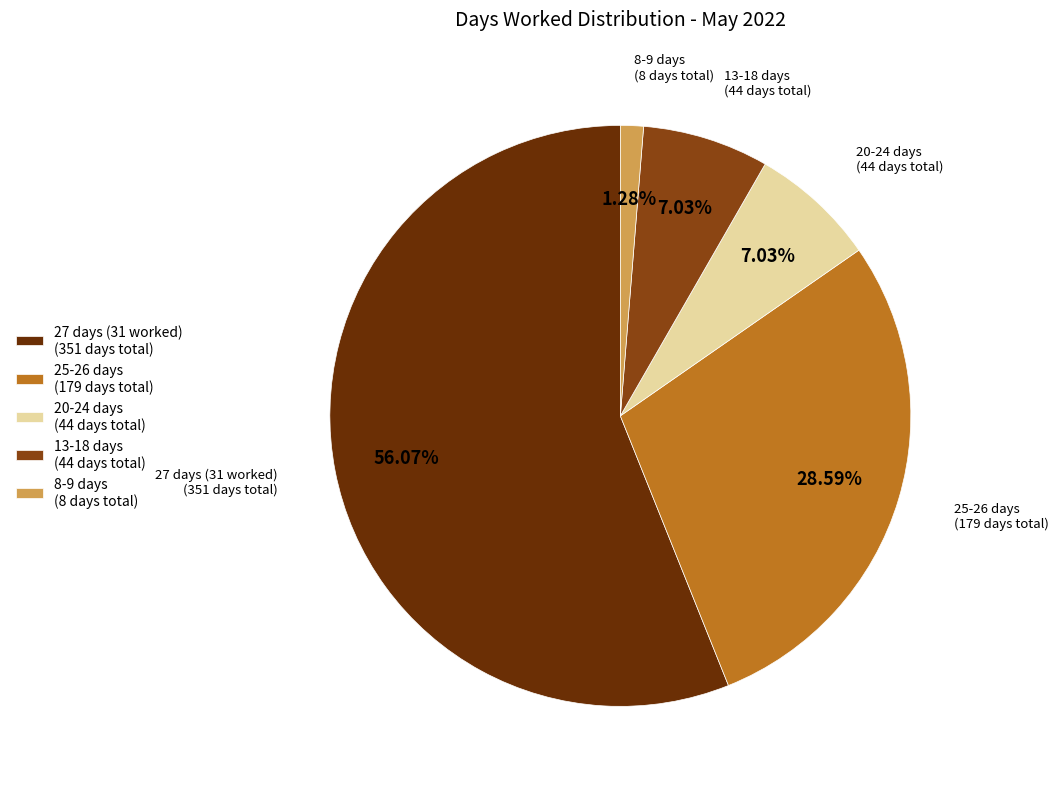

How many segments does this pie chart have?

5